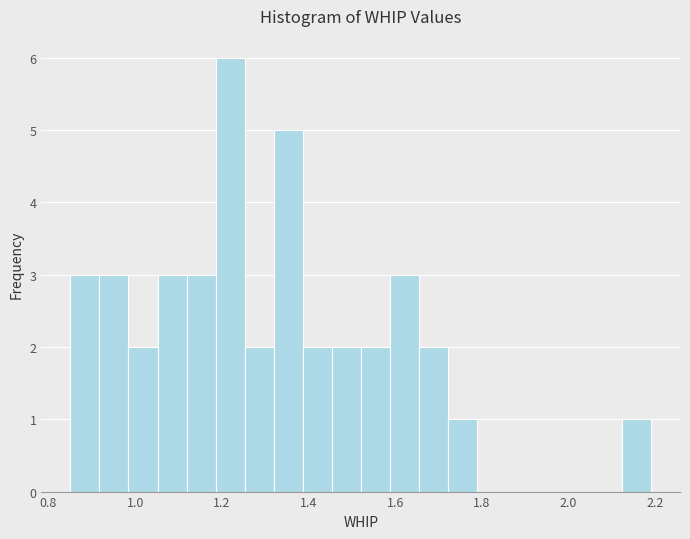

Around what value on the x-axis is the tallest bar? Give the approximate position of its centre, as read against the axis.

1.22